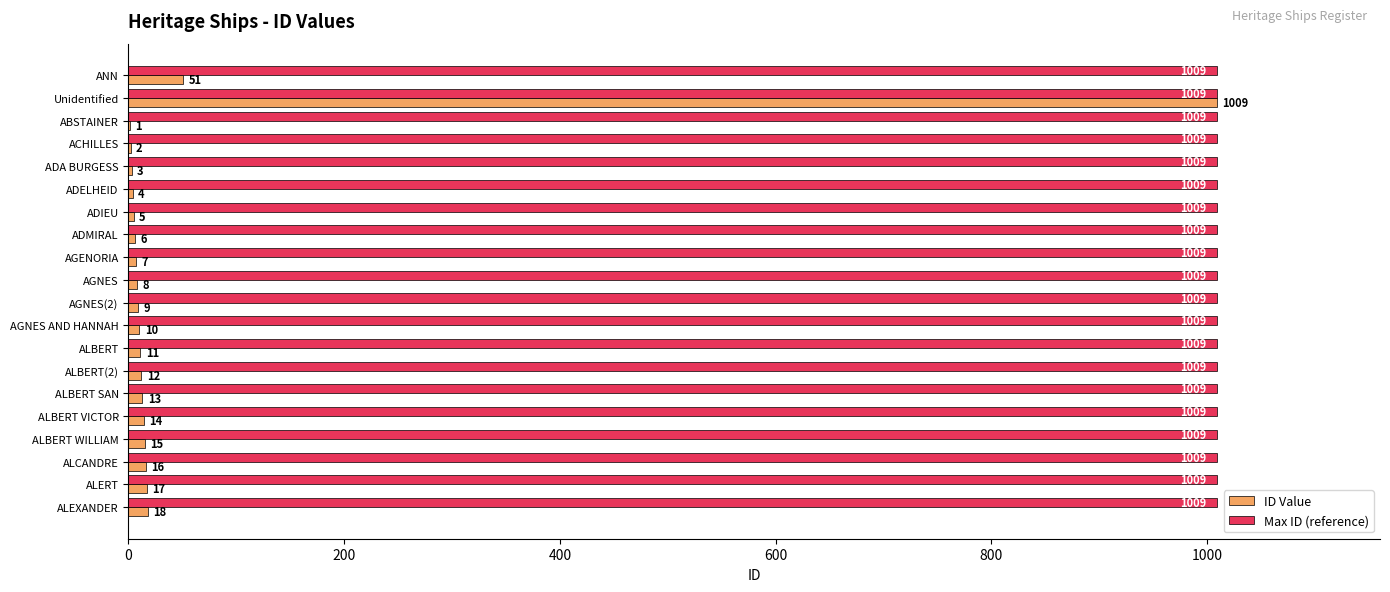

What is the total value across all series at AGNES?

1017